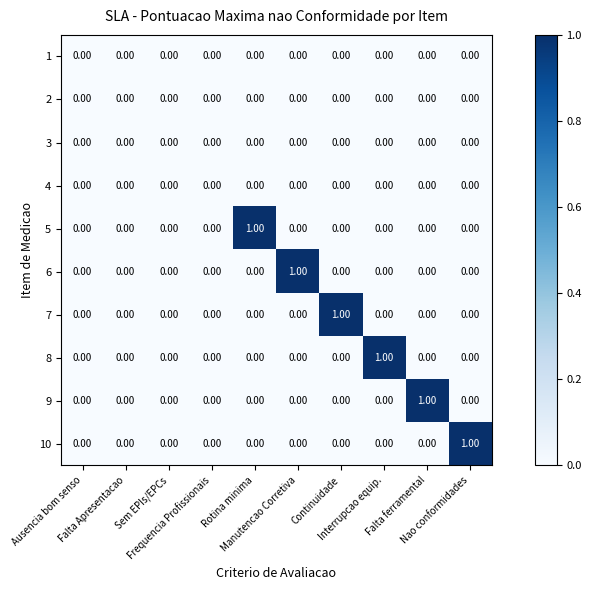

How many data points in 6 are above 0?

1